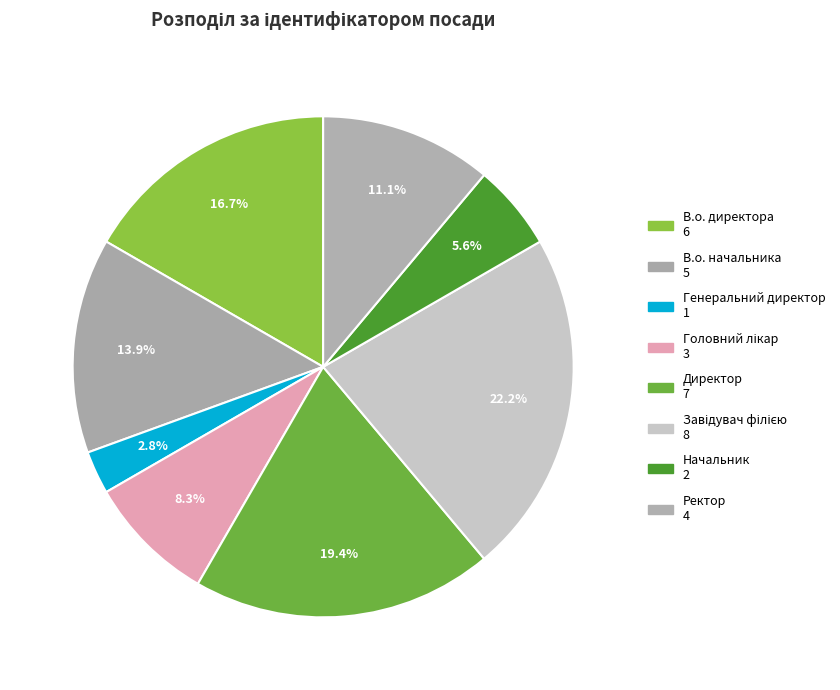

Count the number of slices in the pie.

8